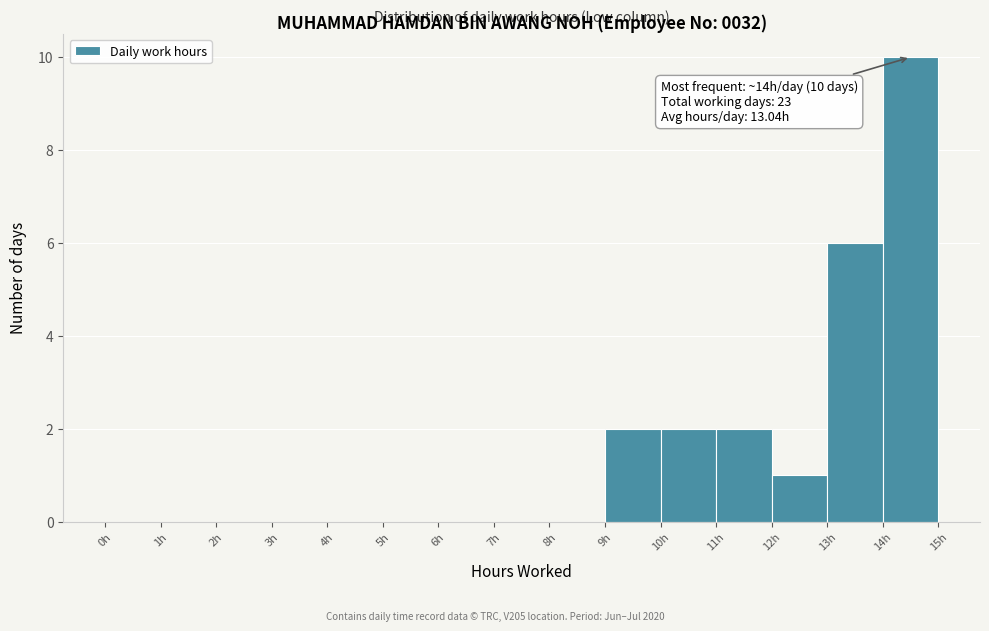

Over which range of the x-axis is the bar tallest?

14 to 15